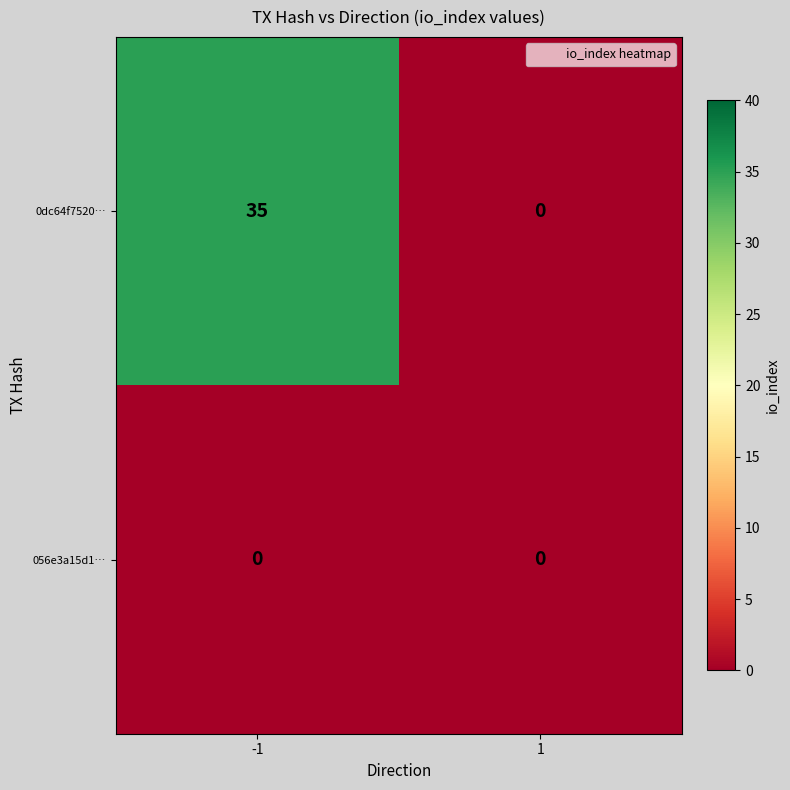

At how many categories does at least one series exceed 27?

1